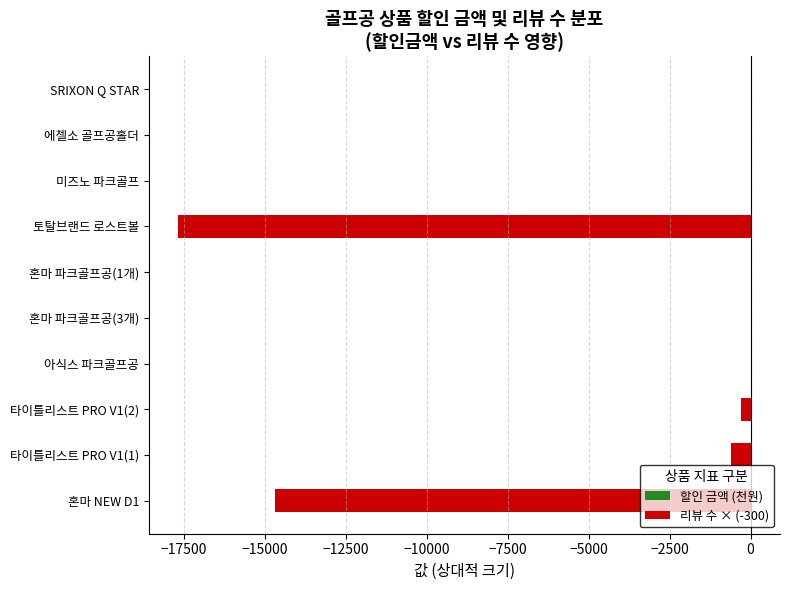

What is the difference between the maximum and second lowest values in the 리뷰 수 × (-300) series?

14700.0